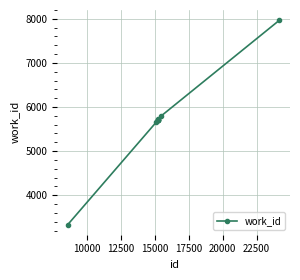

What is the difference between the maximum and second lowest values?

2311